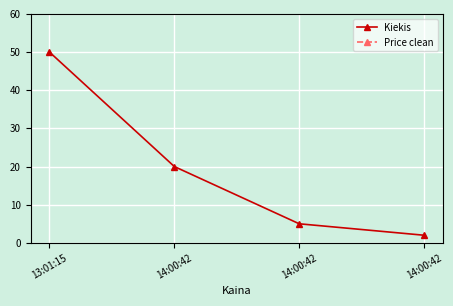

What is the value of the Price clean point at the 3rd from the left?

100